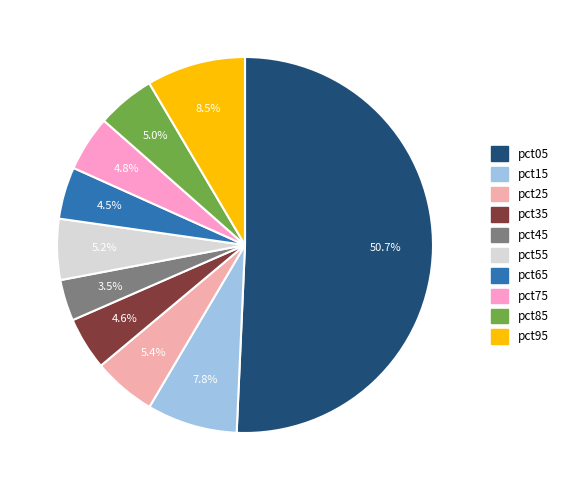

What percentage is the pct15 slice, to the nearest percent?

8%